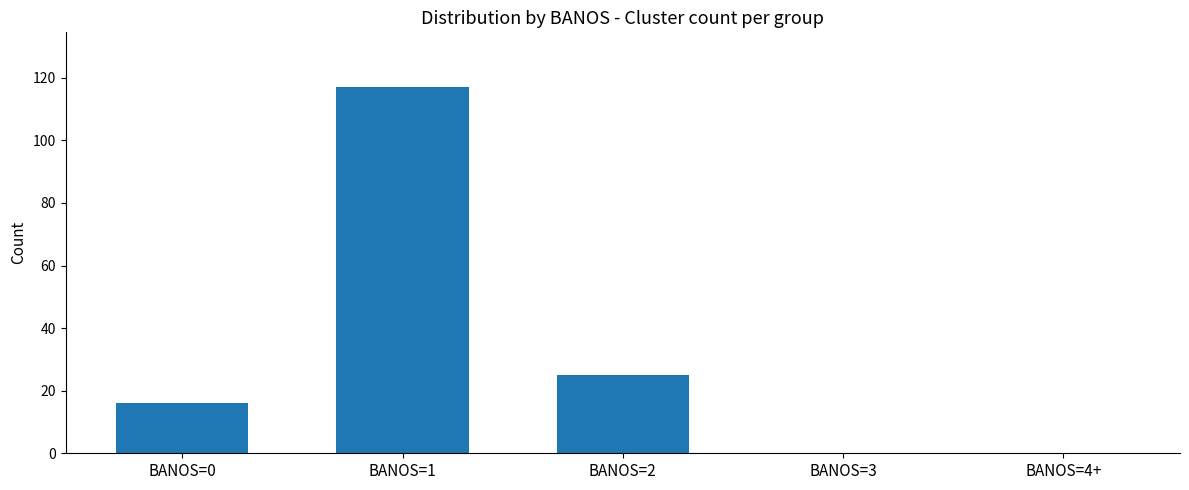

Reading left to right, what are all the values shown in this chart?

16	117	25	0	0